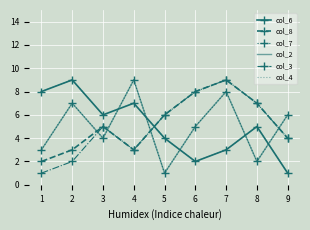

Which has a higher value, 6 or 7?

7